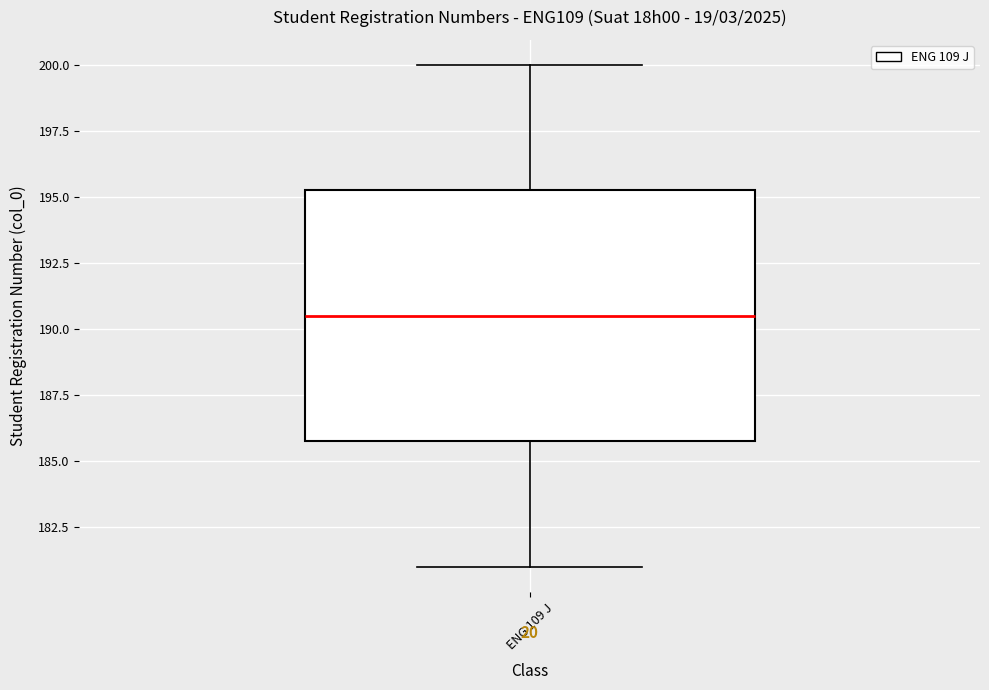

Read this box plot against the y-axis: the position of the median line, the range covered by the box, and the ends of both whiskers. The values are not printed on the chart, so give them approximately, as read against the axis.

median 190.5, box 186.0 to 195.5, whiskers 181.0 to 200.0